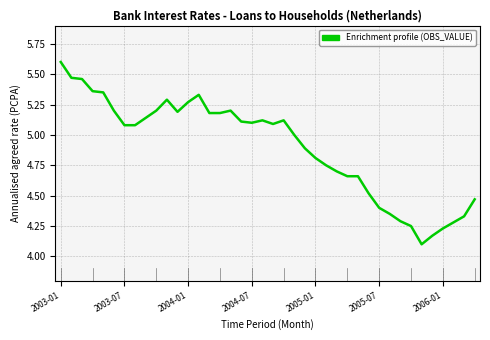

What is the minimum value shown in the chart?

4.1